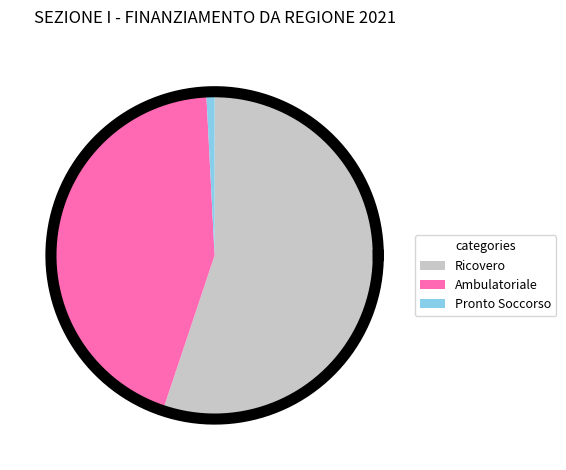

Count the number of slices in the pie.

3